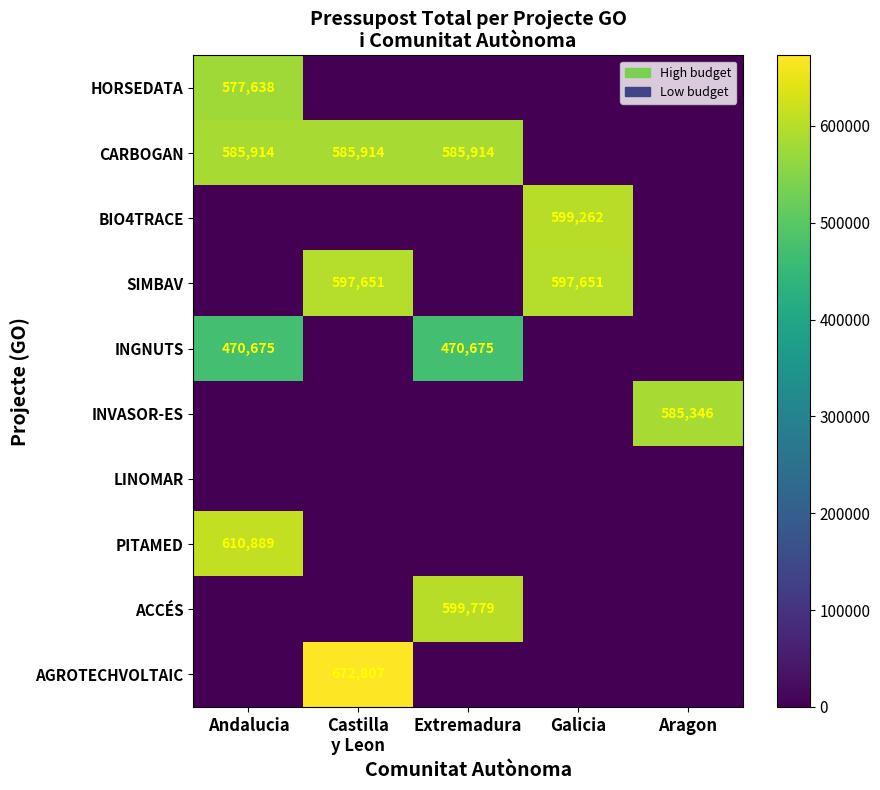

True or false: SIMBAV has a value of 597651 at Galicia.

True